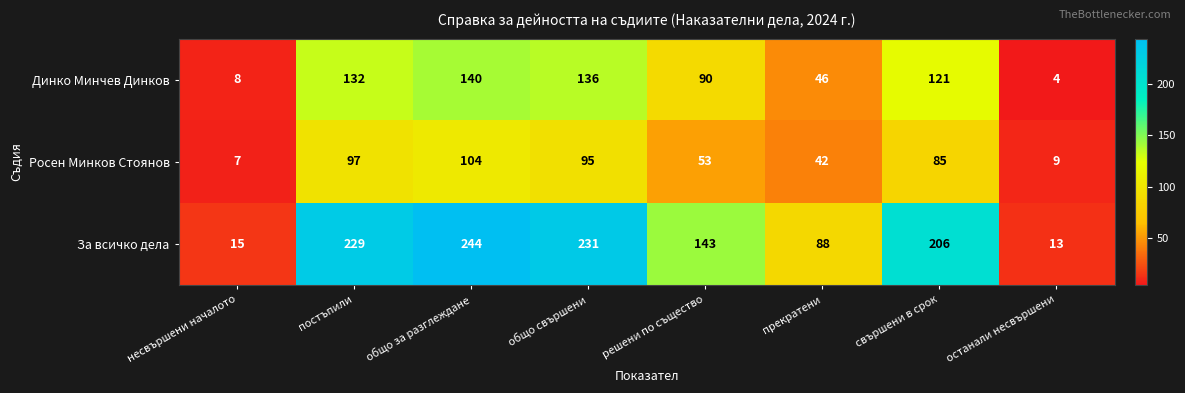

Reading left to right, transcribe all the data shown in this chart.

Динко Минчев Динков: несвършени началото=8	постъпили=132	общо за разглеждане=140	общо свършени=136	решени по същество=90	прекратени=46	свършени в срок=121	останали несвършени=4
Росен Минков Стоянов: несвършени началото=7	постъпили=97	общо за разглеждане=104	общо свършени=95	решени по същество=53	прекратени=42	свършени в срок=85	останали несвършени=9
За всичко дела: несвършени началото=15	постъпили=229	общо за разглеждане=244	общо свършени=231	решени по същество=143	прекратени=88	свършени в срок=206	останали несвършени=13